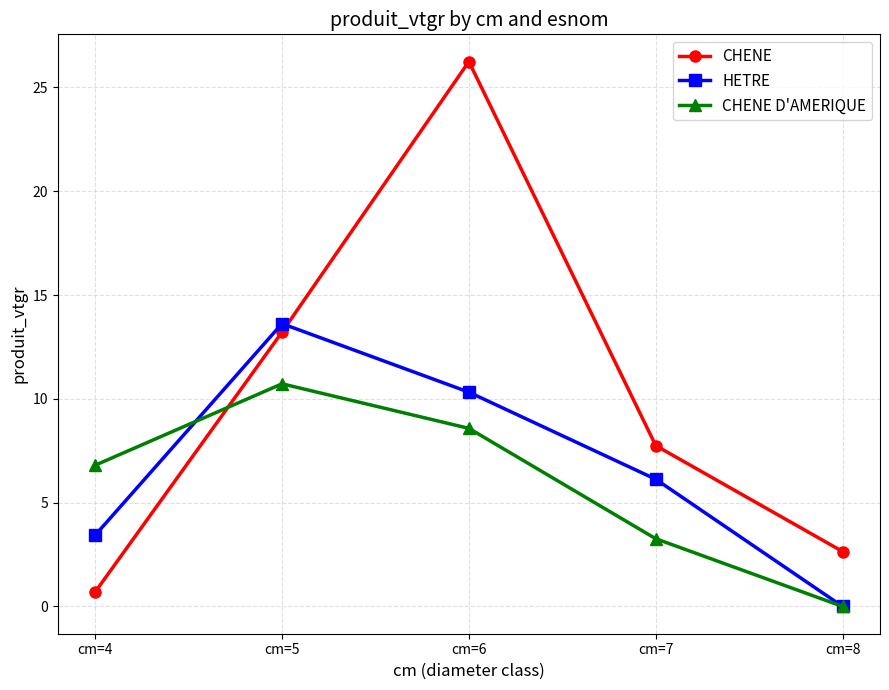

The value of CHENE D'AMERIQUE at cm=7 is 1.1. True or false?

False